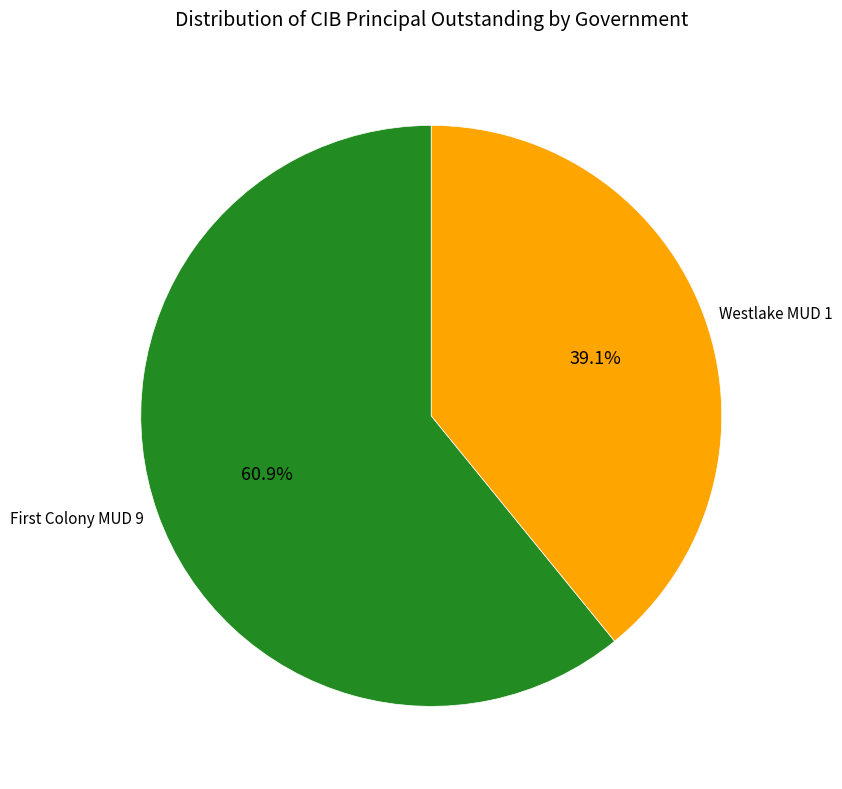

Is there any slice that represents more than half of the pie?

Yes